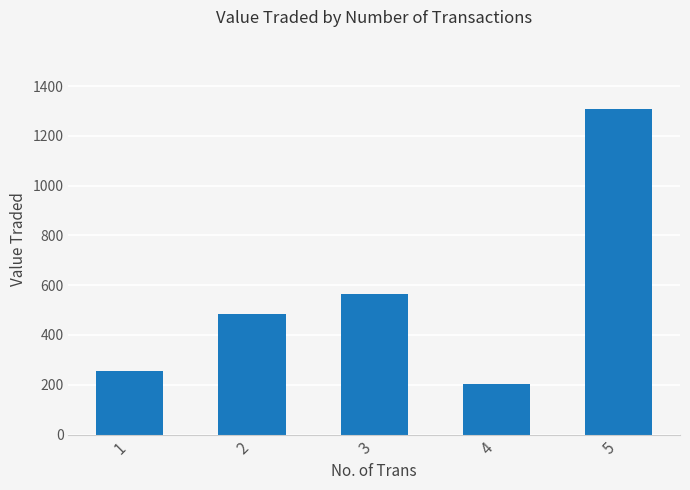

What is the approximate value at 3?

563